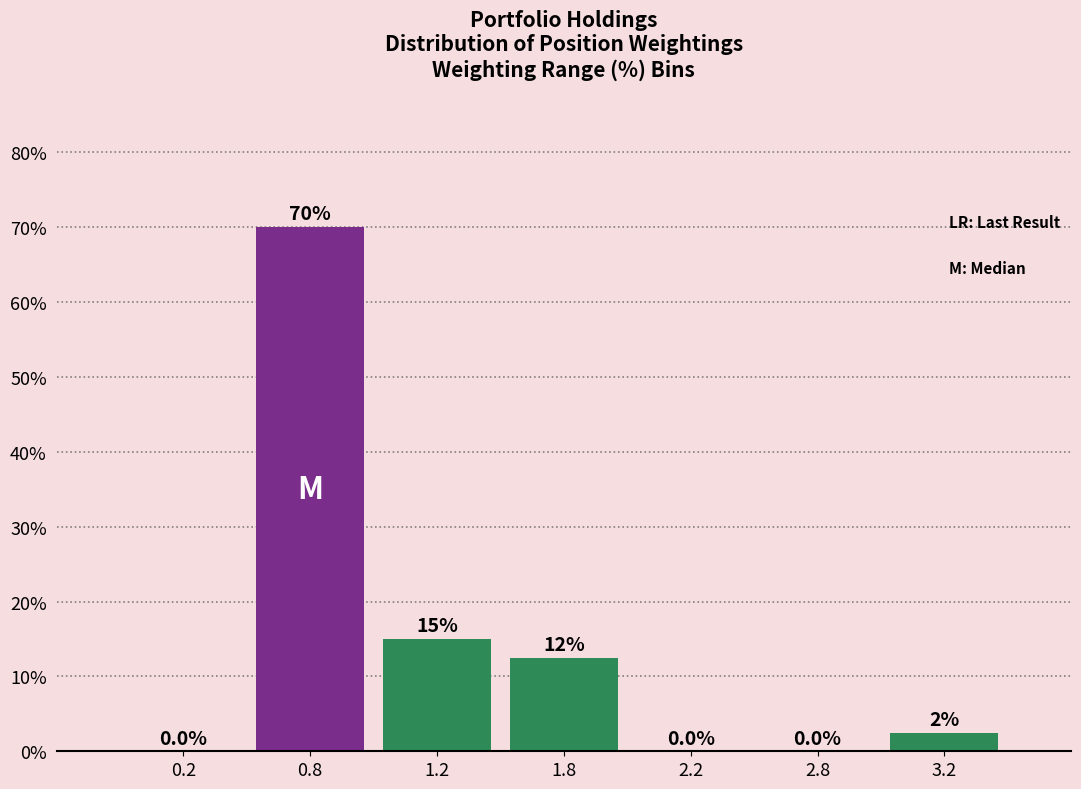

Reading right to left, extract all data points from this chart.

3.2=2.5	2.8=0.0	2.2=0.0	1.8=12.5	1.2=15.0	0.8=70.0	0.2=0.0